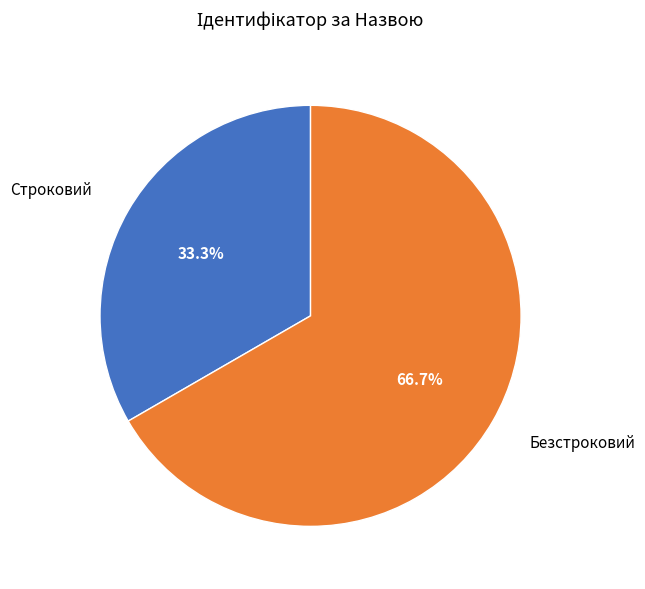

Is Безстроковий the majority of the pie?

Yes